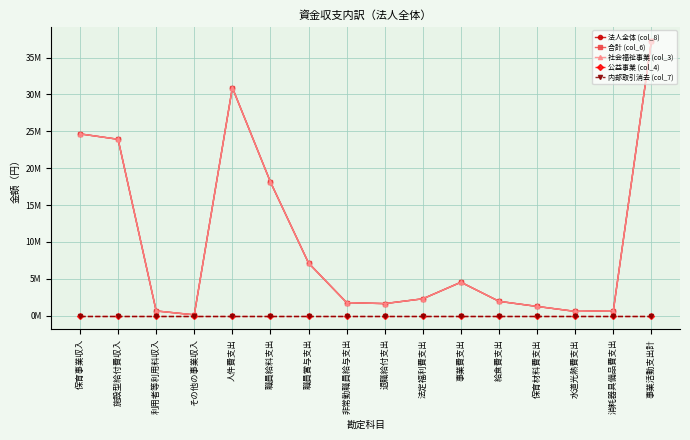

What is the spread (max minus min) of values at 保育事業収入?

24.7